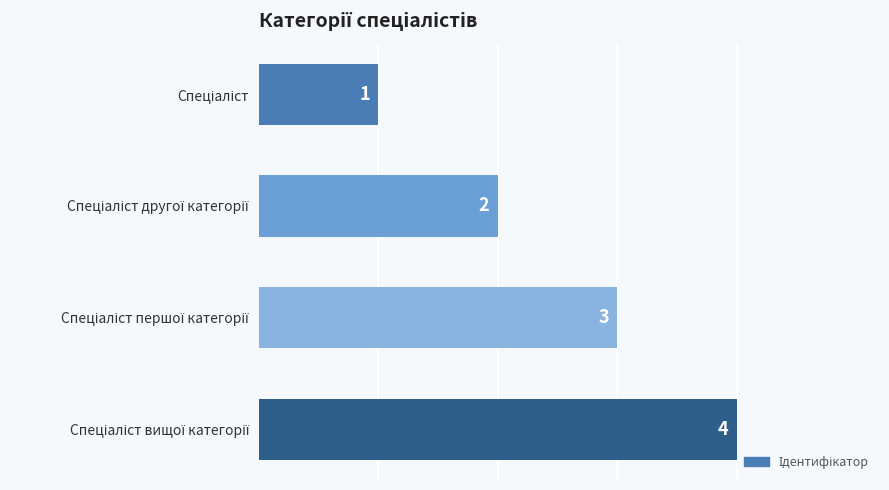

What is the value of the 2nd bar from the top?

2